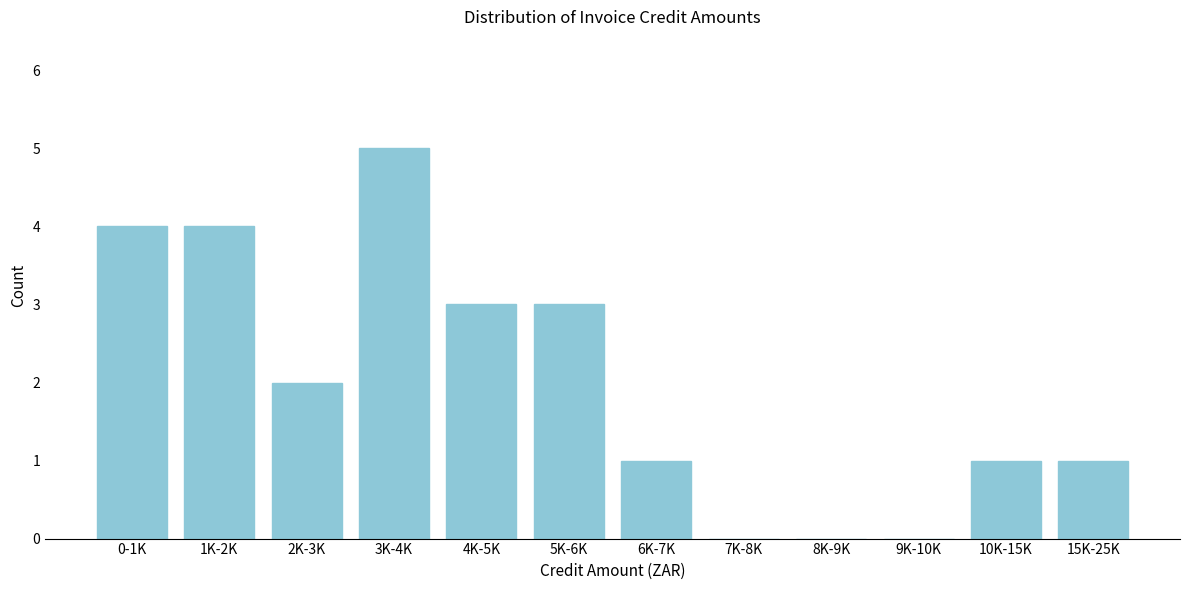

Reading right to left, what are all the values shown in this chart?

15K-25K=1	10K-15K=1	9K-10K=0	8K-9K=0	7K-8K=0	6K-7K=1	5K-6K=3	4K-5K=3	3K-4K=5	2K-3K=2	1K-2K=4	0-1K=4